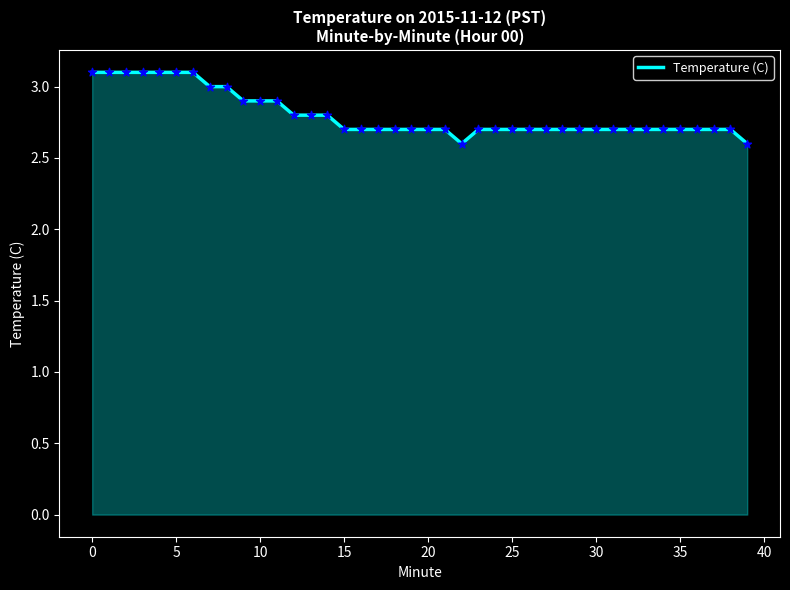

What is the difference between the maximum and minimum values?

0.5